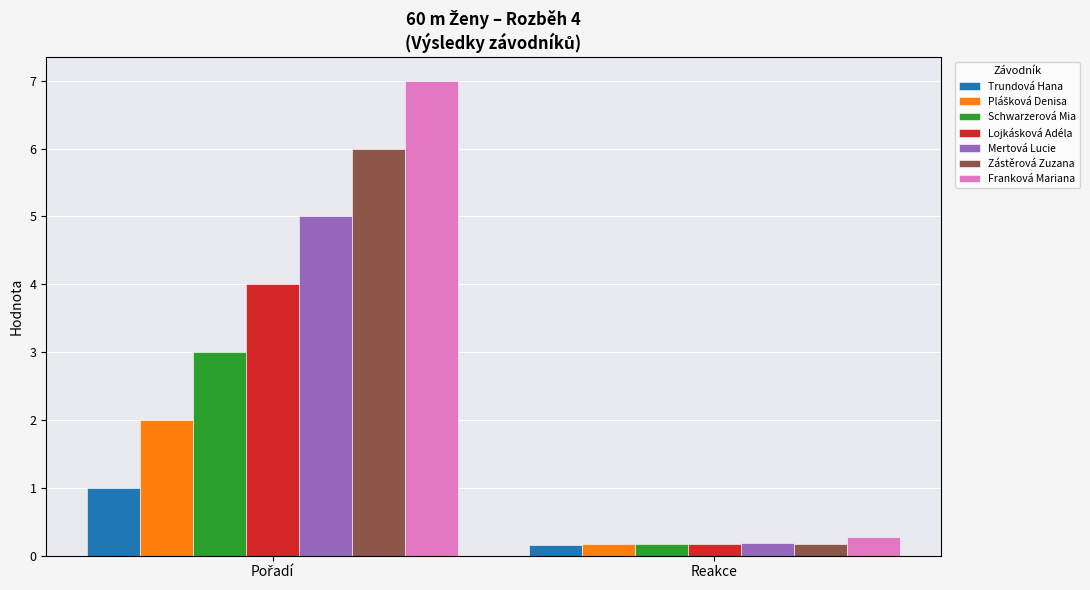

What is the lowest value of the Reakce series?

0.2